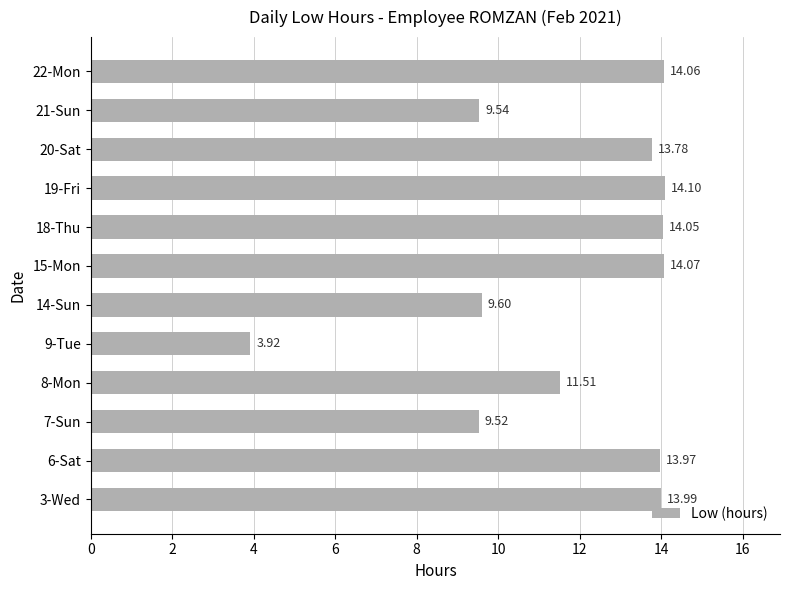

Between 8-Mon and 18-Thu, which is larger?

18-Thu